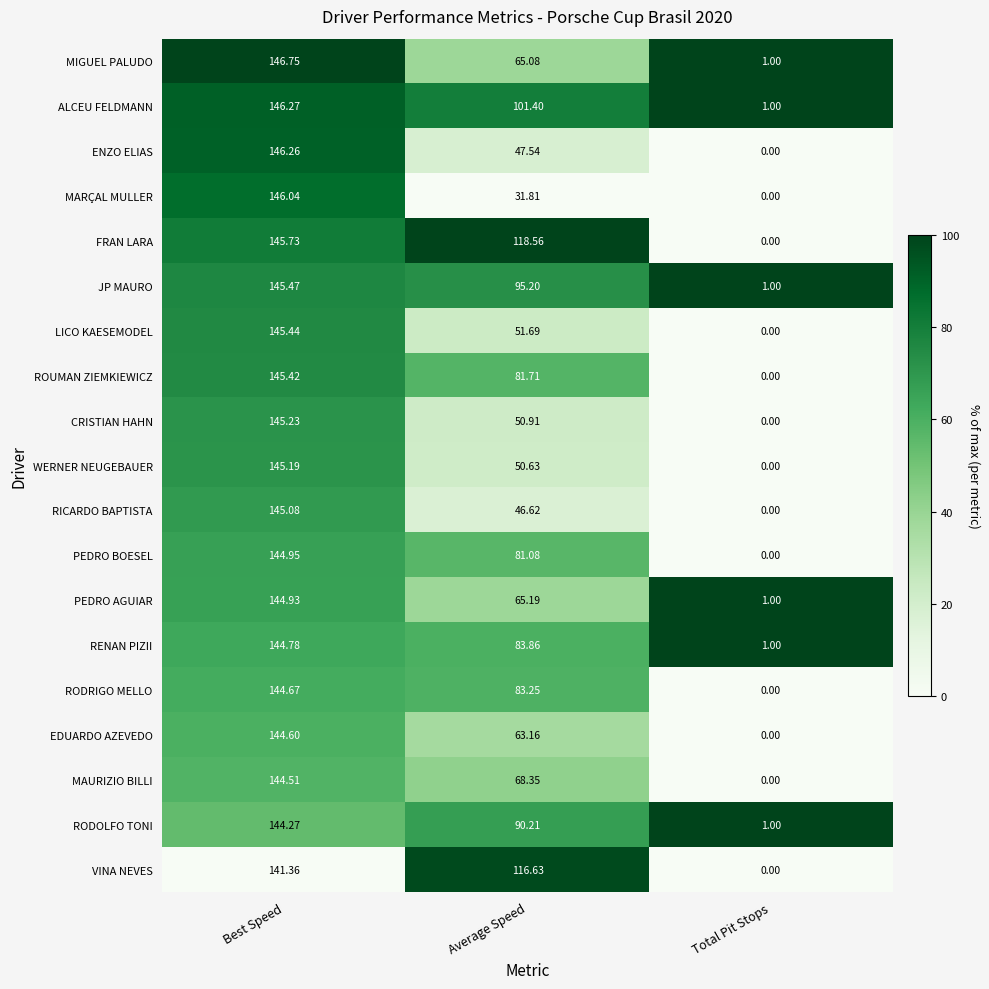

Count the number of categories in the chart.

3